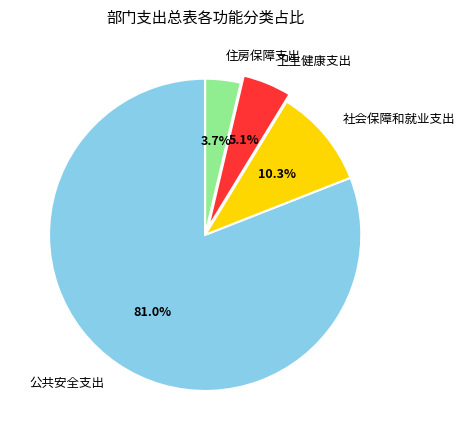

Is 公共安全支出 the majority of the pie?

Yes